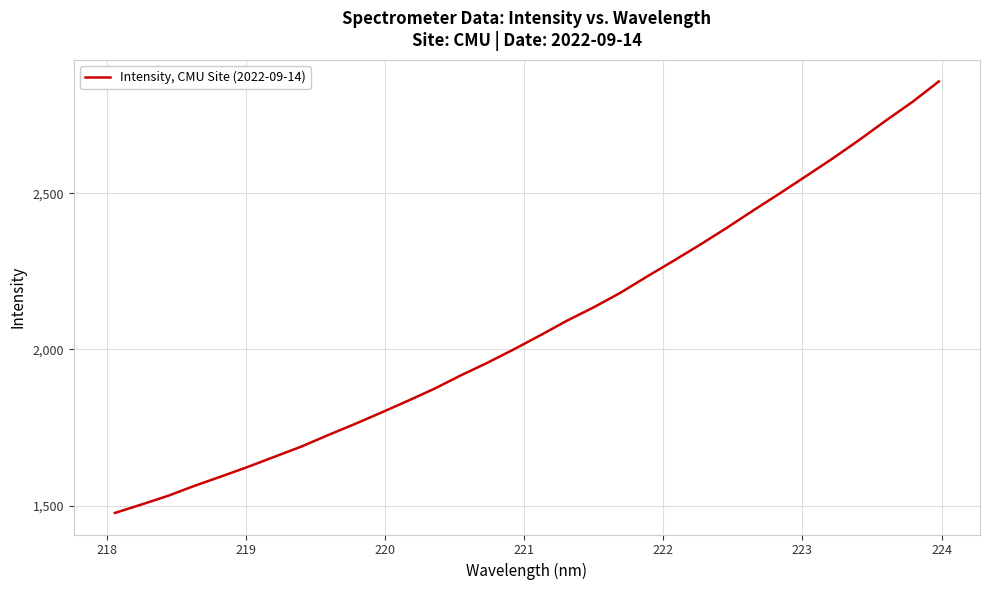

What is the minimum value shown in the chart?

1477.0